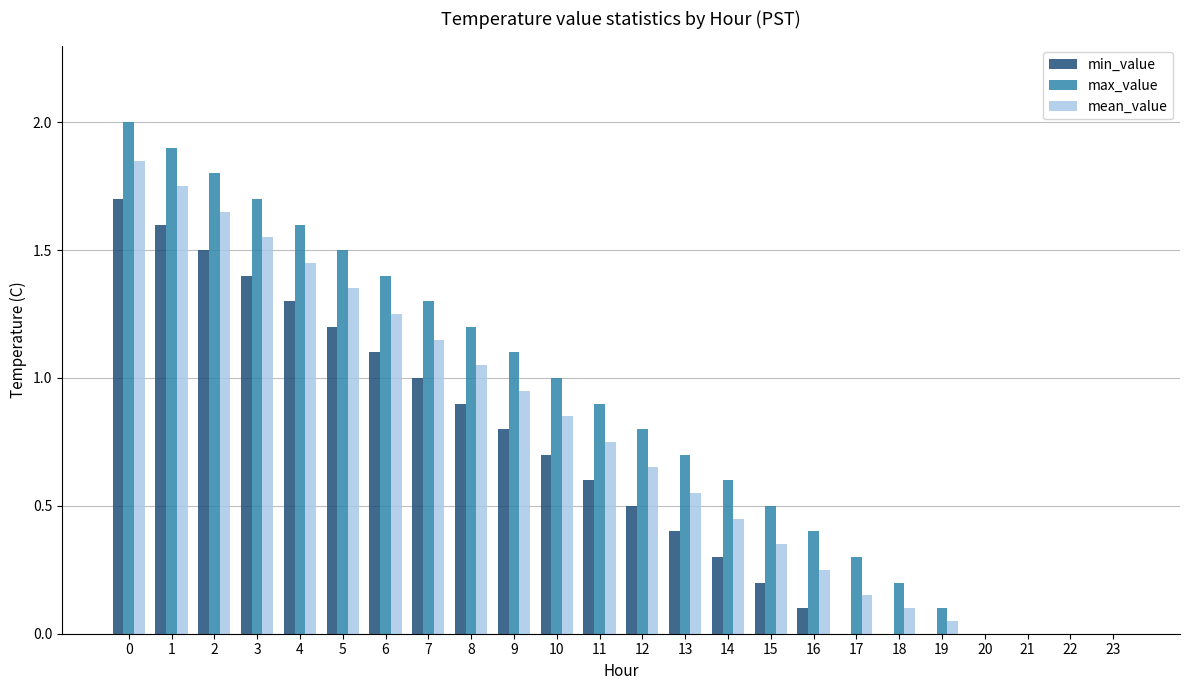

How many groups of bars are there?

24